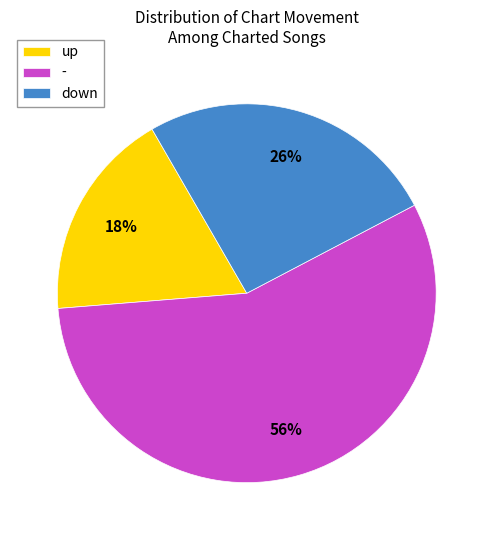

To the nearest percent, what is the combined percentage of down and up?

44%